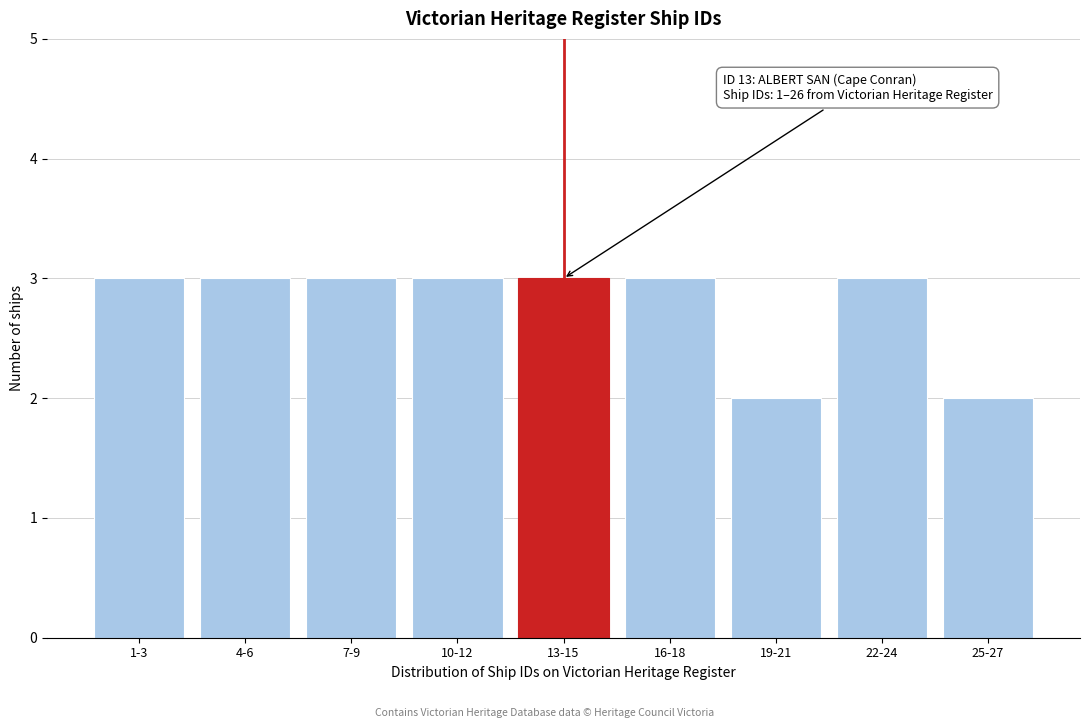

Reading right to left, list all the values displayed in this chart.

2	3	2	3	3	3	3	3	3